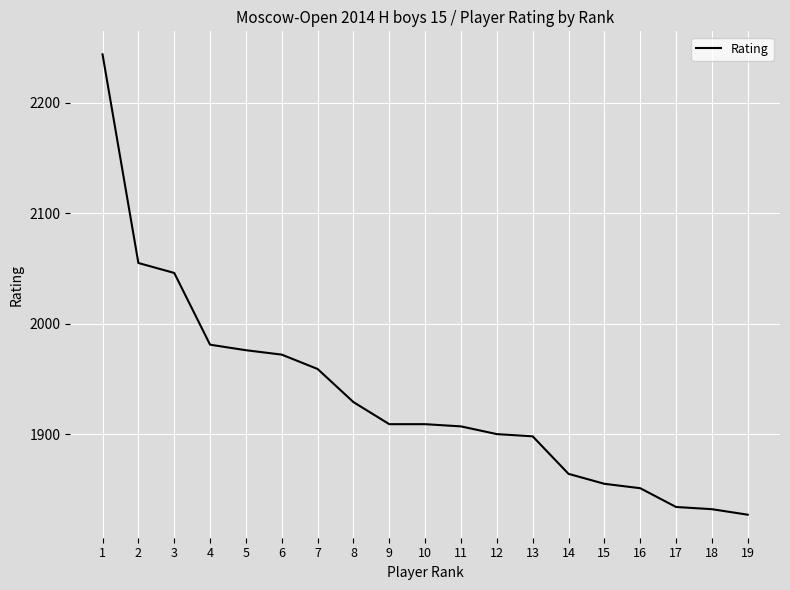

Approximately how many times larger is the value at 9 compared to 1?

0.9